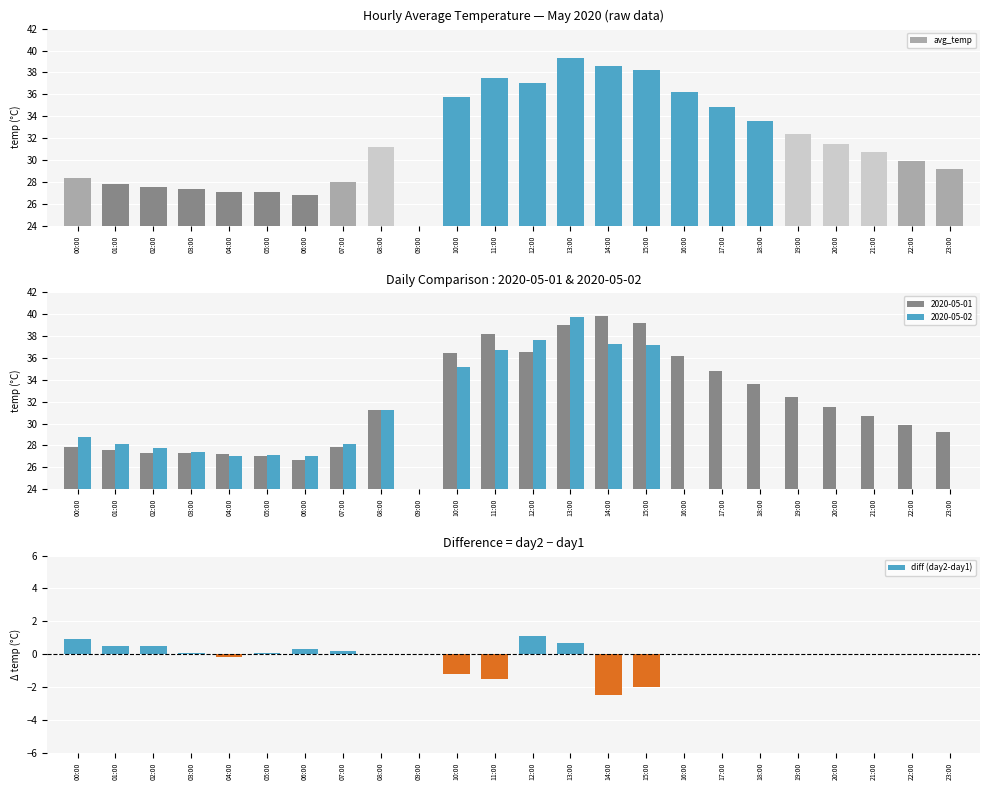

What is the smallest value displayed?

-2.5